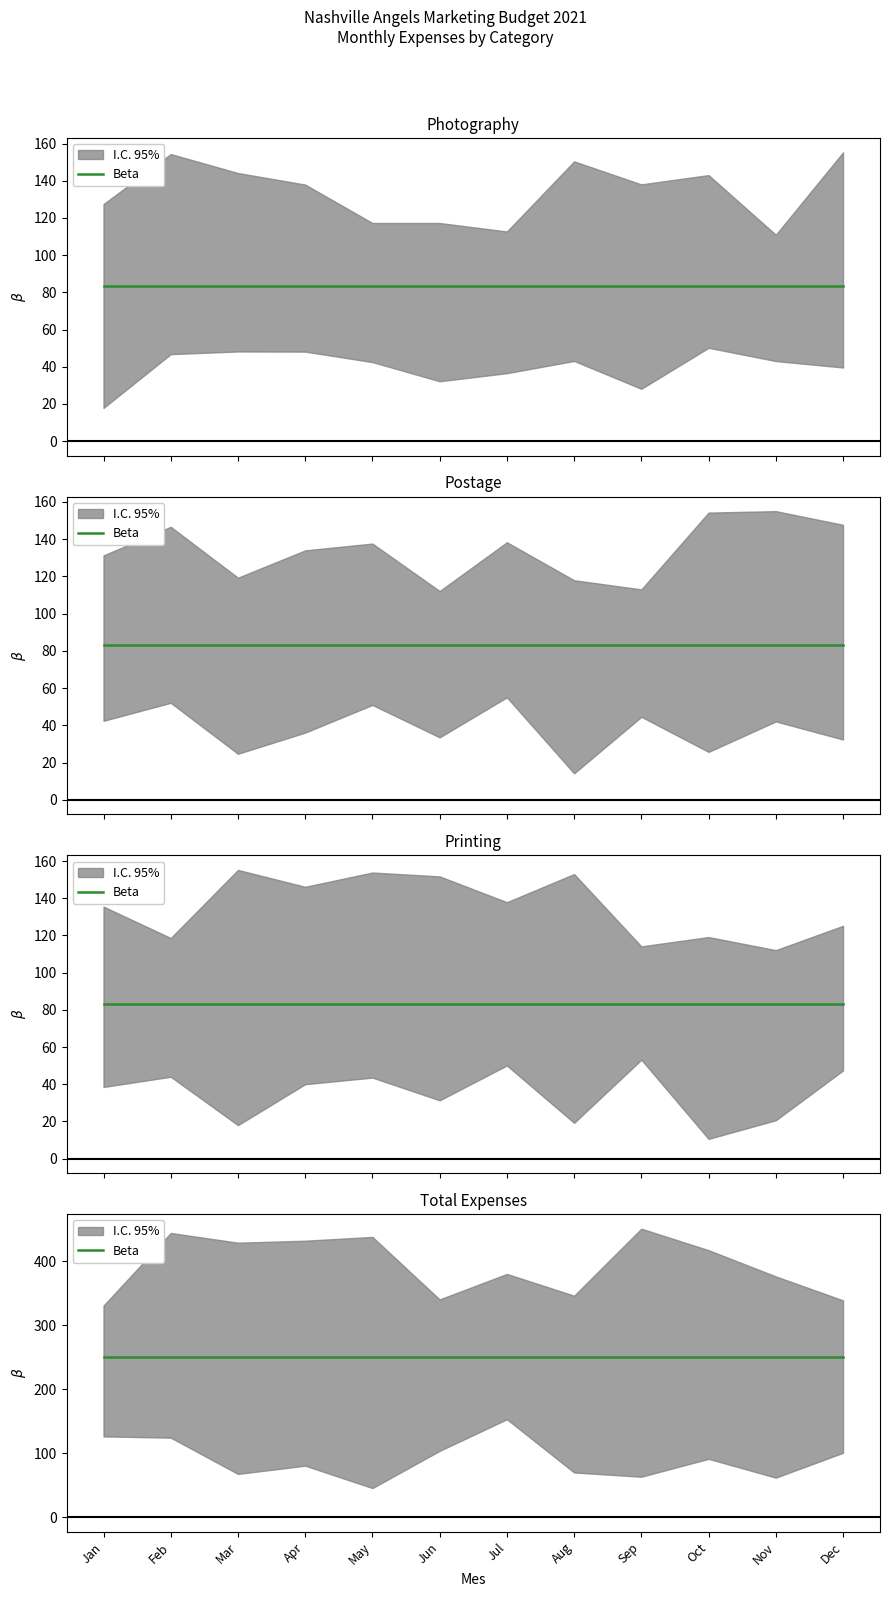

Does the chart have visible grid lines?

No